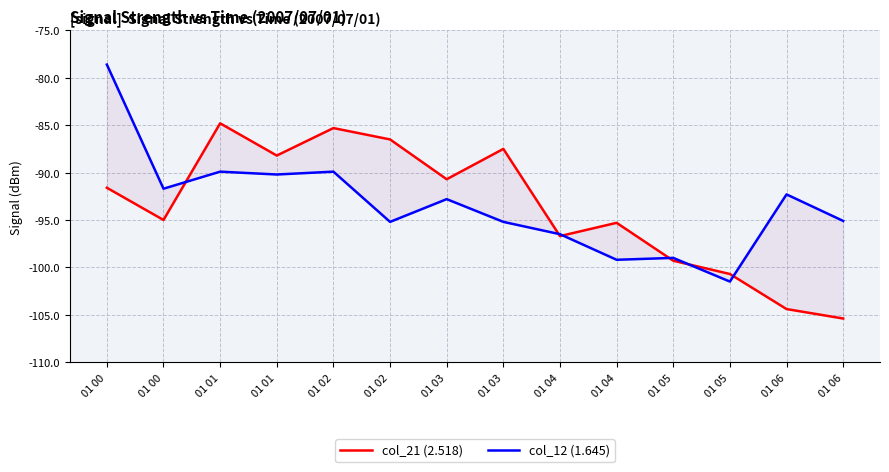

Is the value of col_12 (1.645) at 01 05 greater than the value of col_21 (2.518) at 01 03?

No